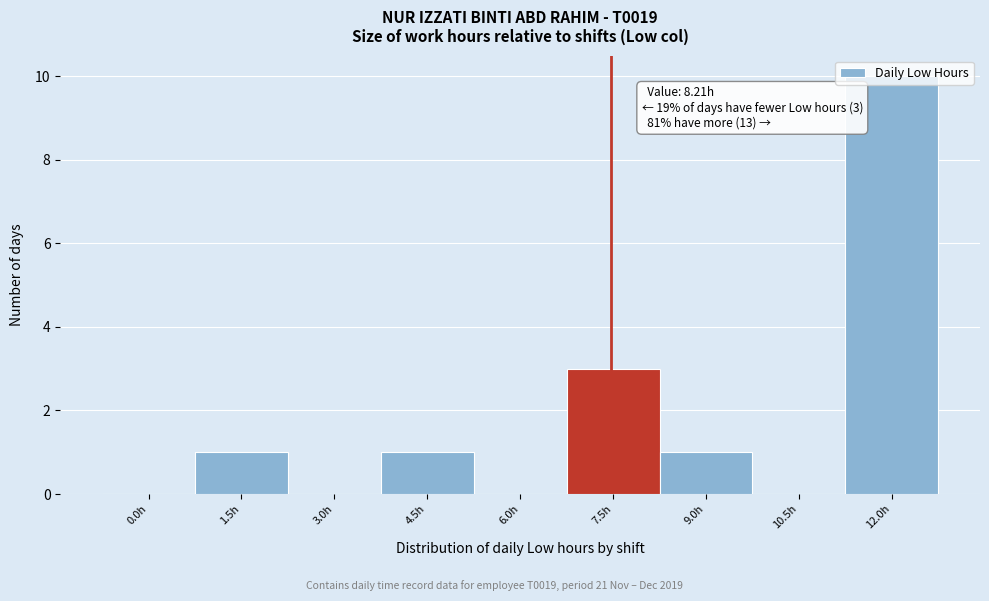

Between 7.5h and 3.0h, which is larger?

7.5h